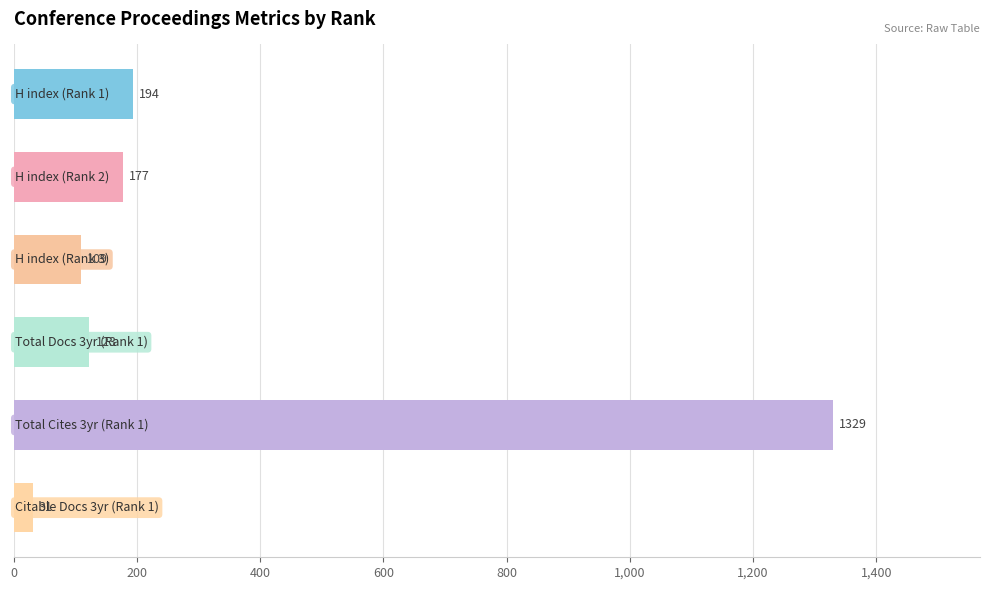

Reading top to bottom, what are all the values shown in this chart?

194	177	109	123	1329	31